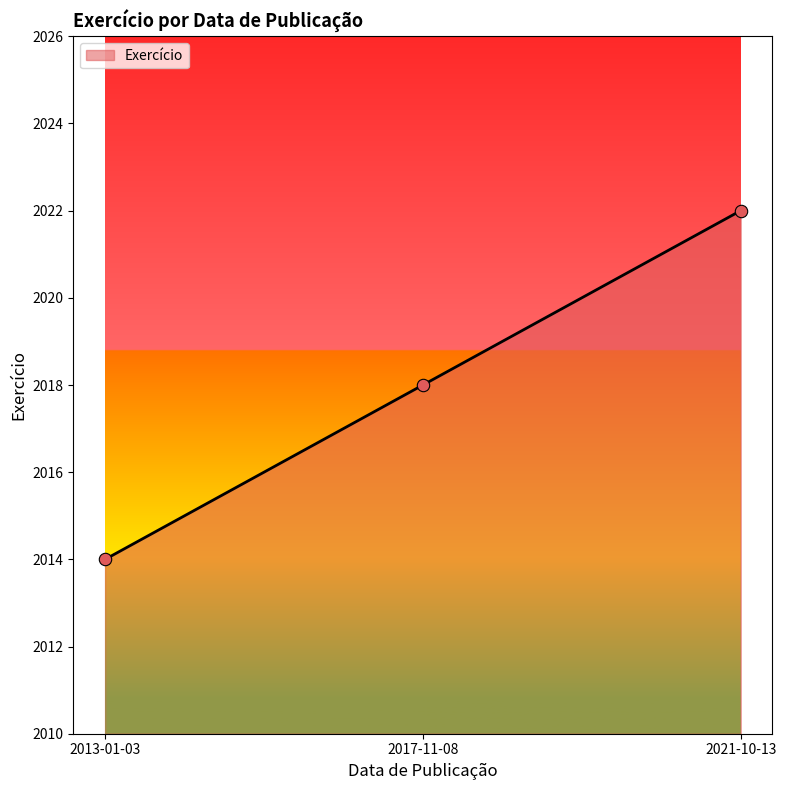

Which has a higher value, 2013-01-03 or 2021-10-13?

2021-10-13